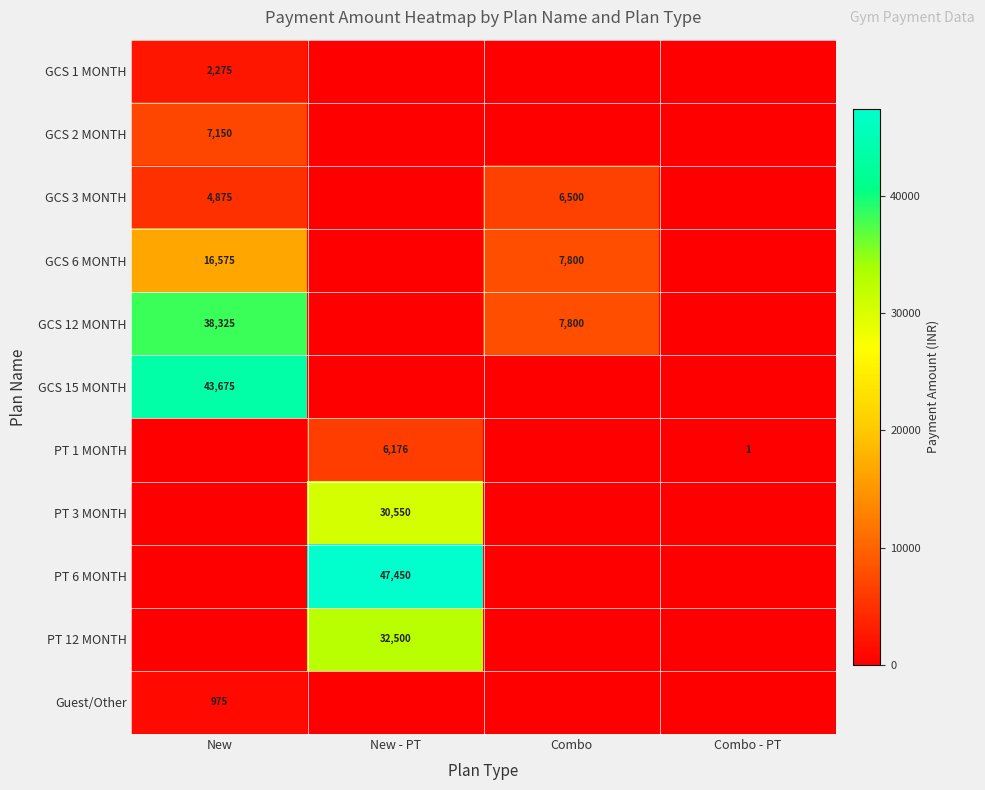

The value of PT 6 MONTH at New - PT is 47450. True or false?

True